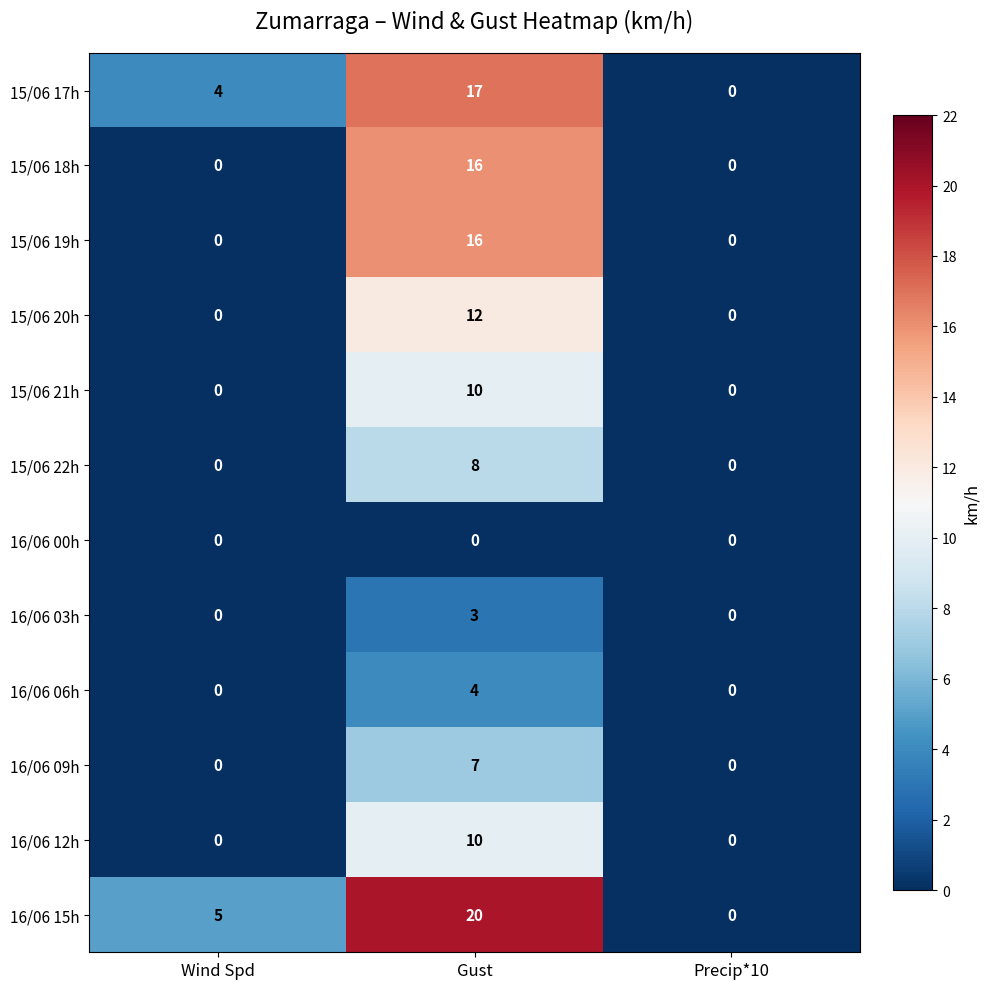

Which series changed the most between Wind Spd and Precip*10?

16/06 15h